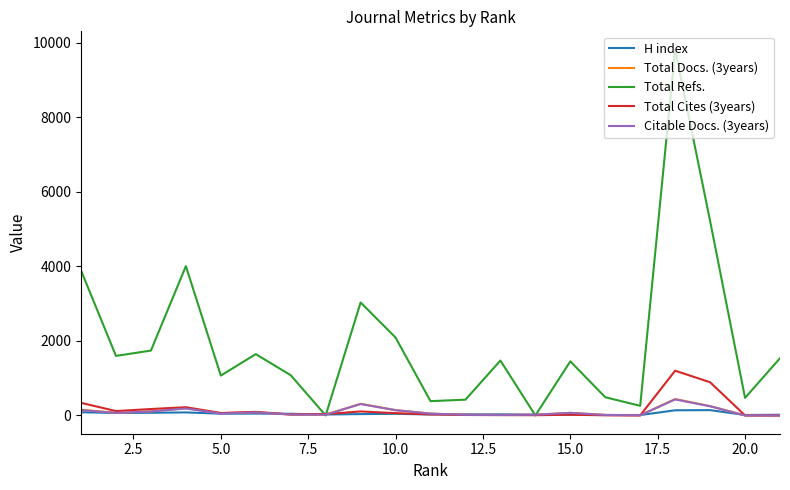

What is the average value of the Total Cites (3years) series?

162